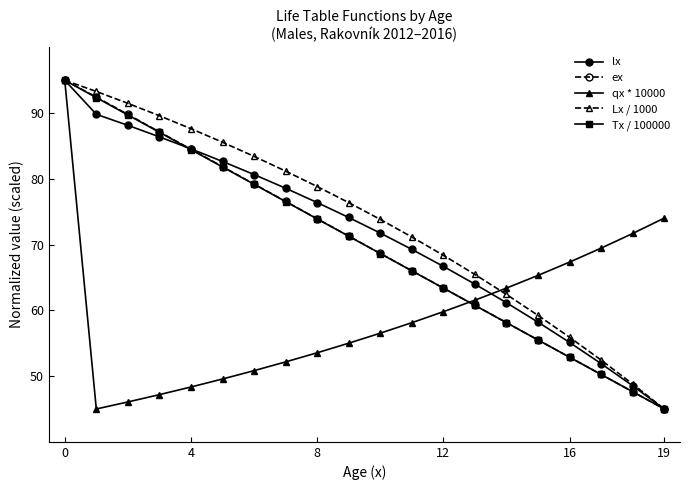

True or false: ex has more than 2 interior local peaks.

False